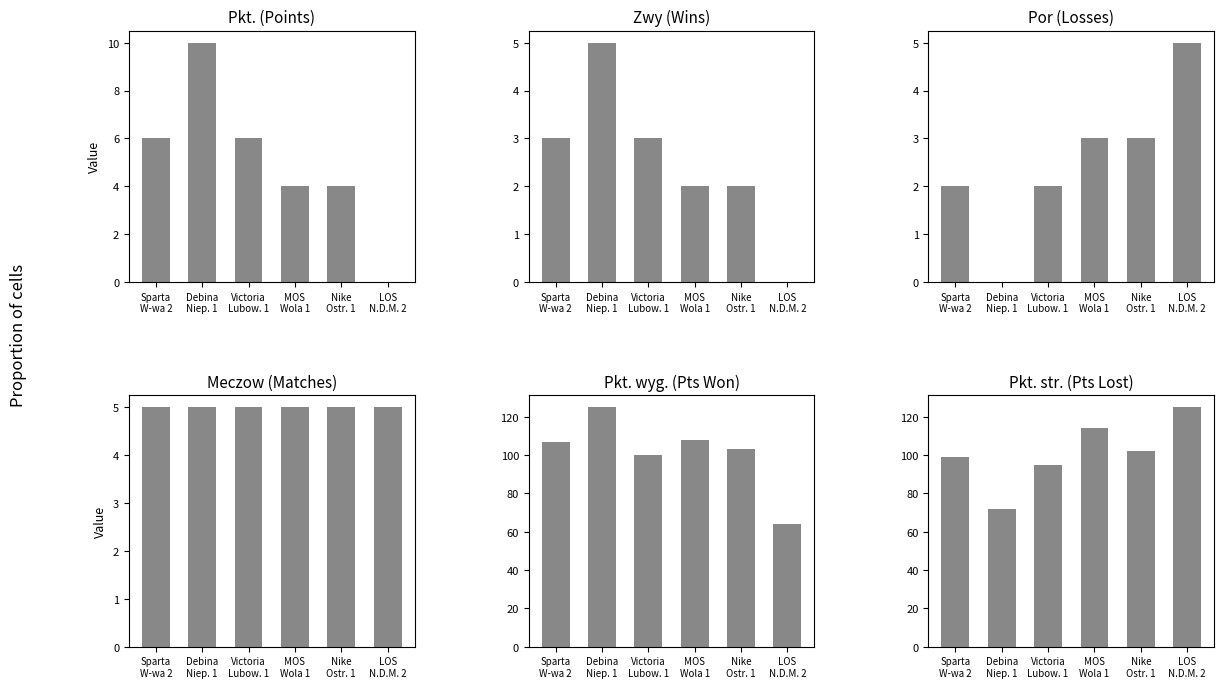

At which label does Pkt. str. first exceed 102?

MOS
Wola 1